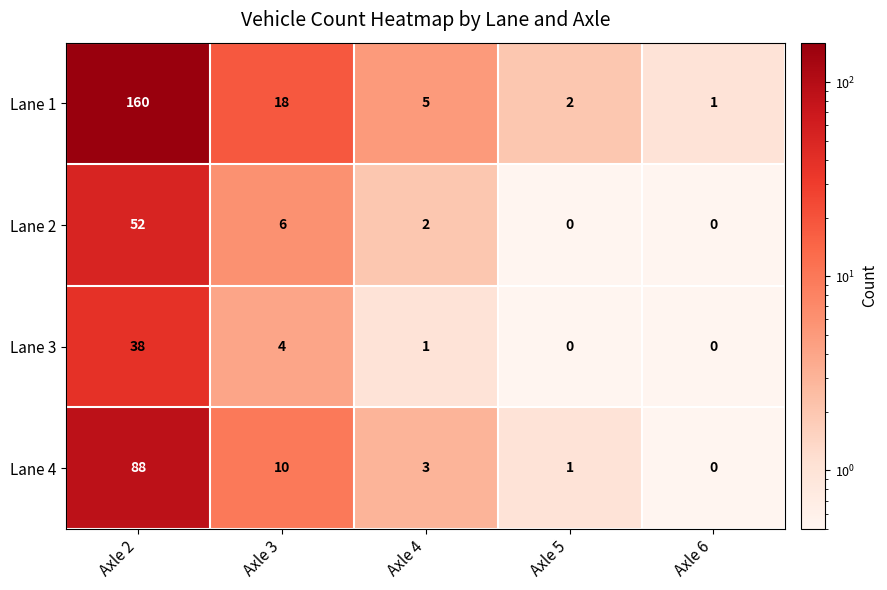

What is the difference between the maximum and minimum values in the Lane 1 series?

159